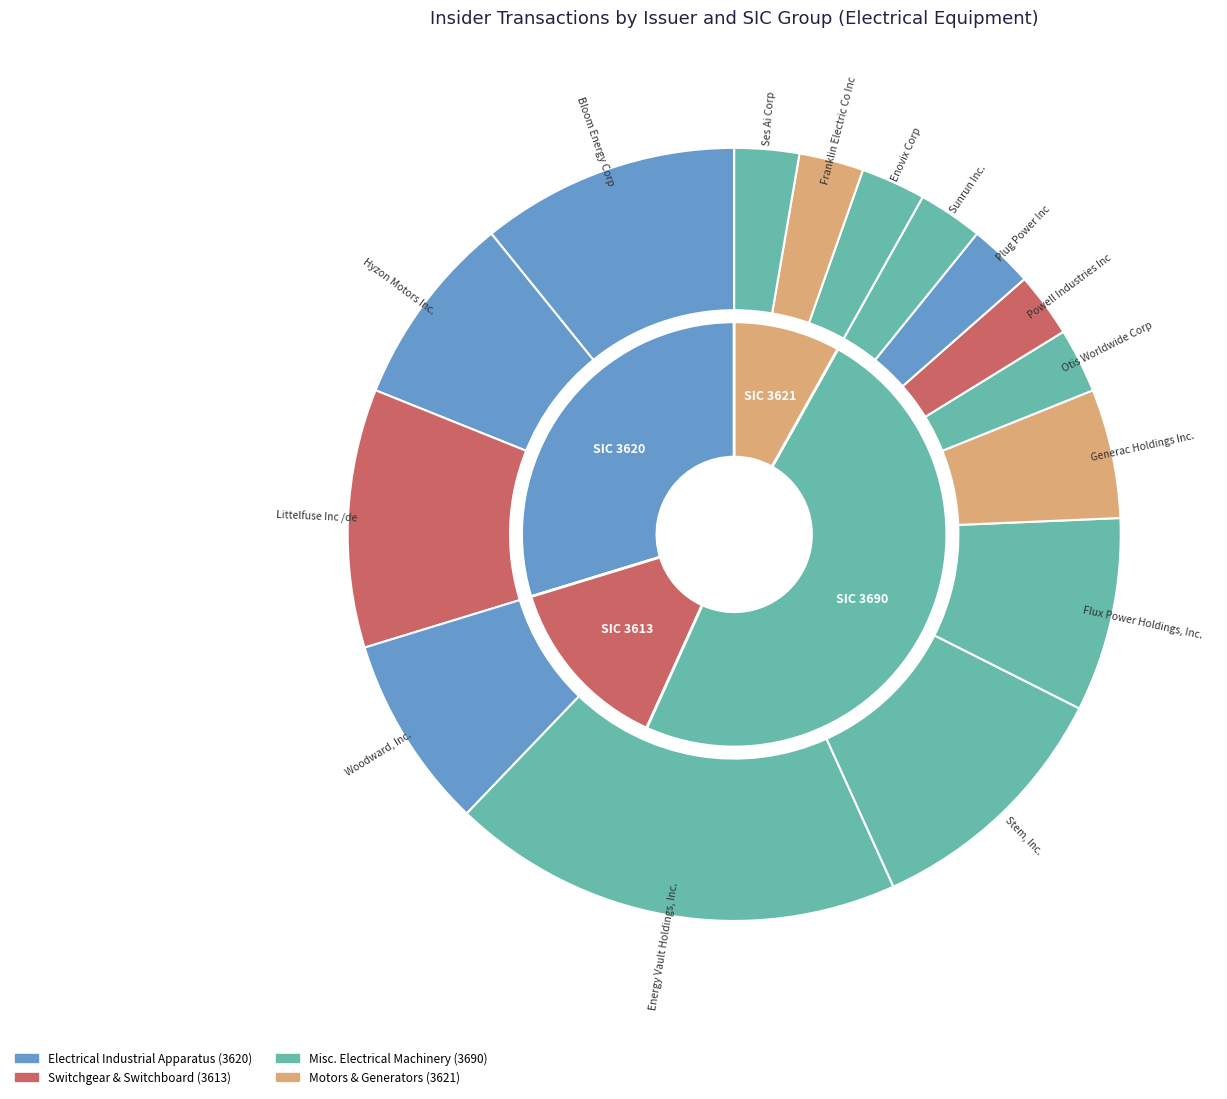

True or false: Generac Holdings Inc. accounts for 1% of the total.

False